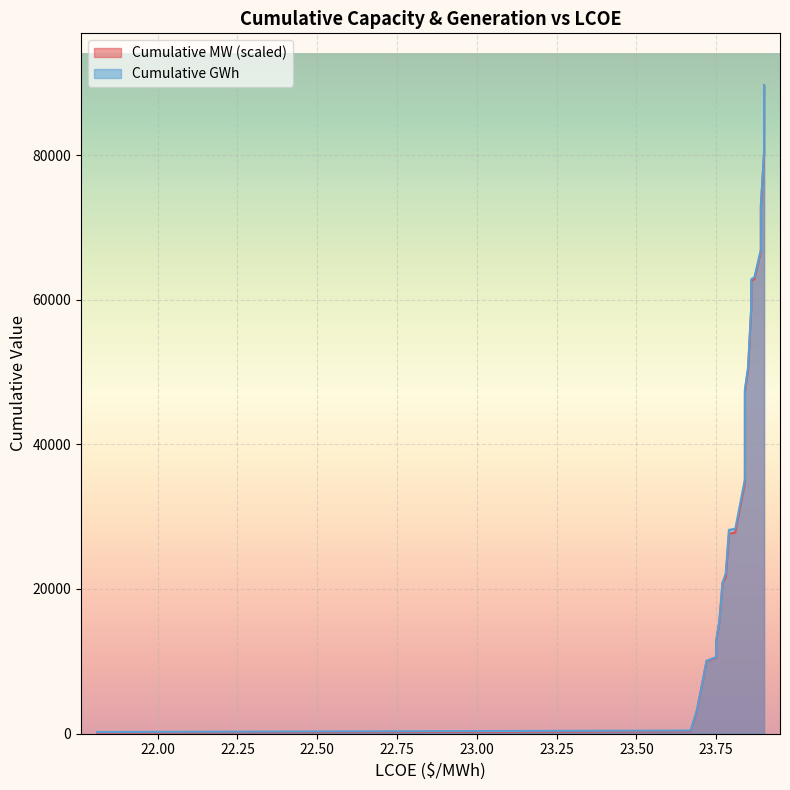

How many values in the Cumulative GWh series are below 43667?

12